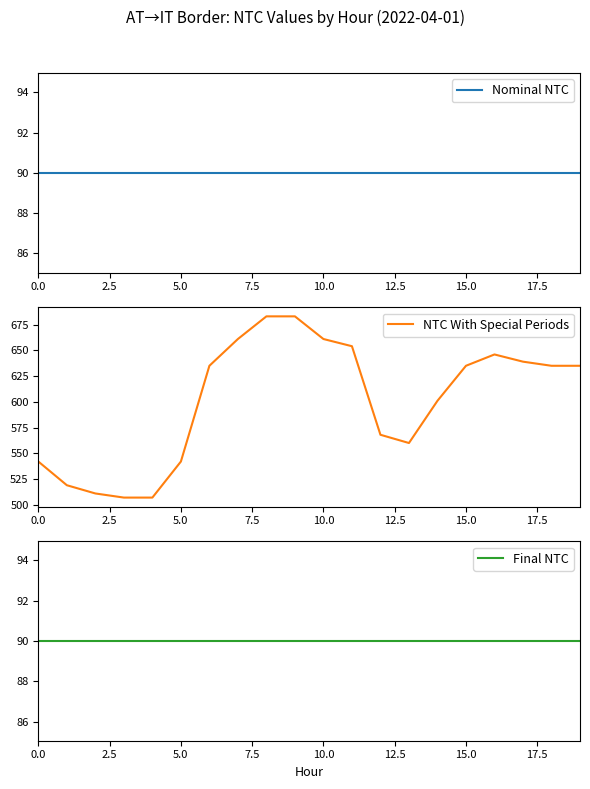

What is the label of the 9th point from the right?

11